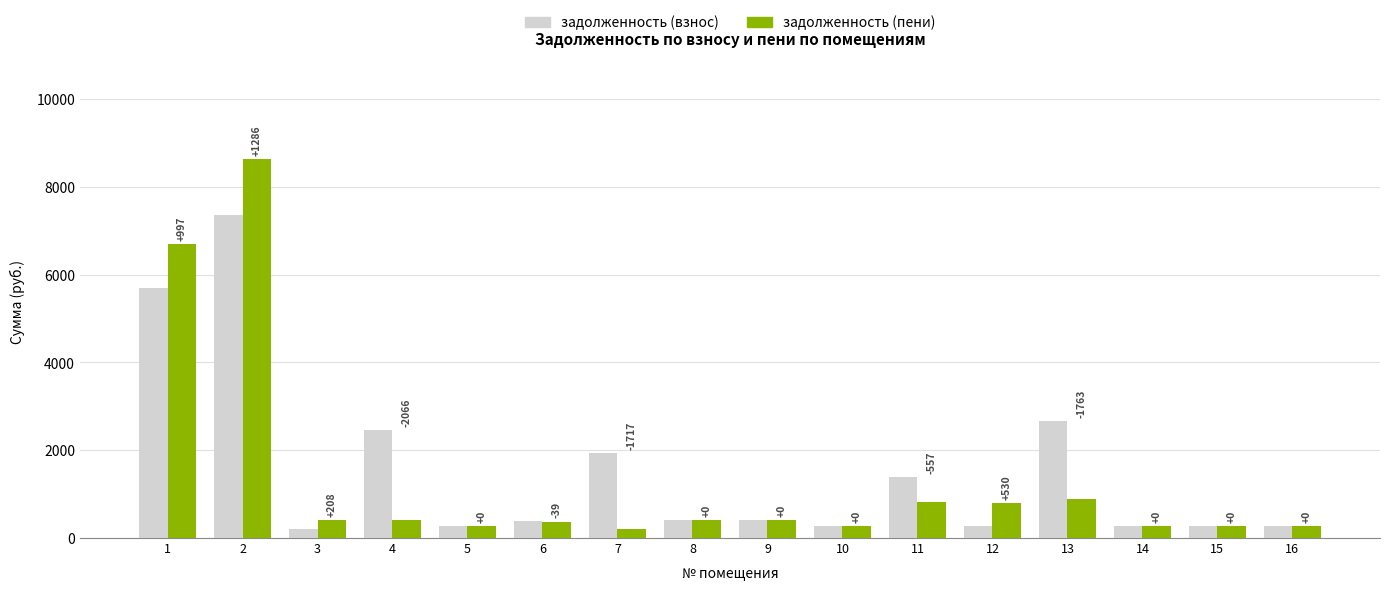

Are the bars grouped side by side (vs. stacked)?

Yes